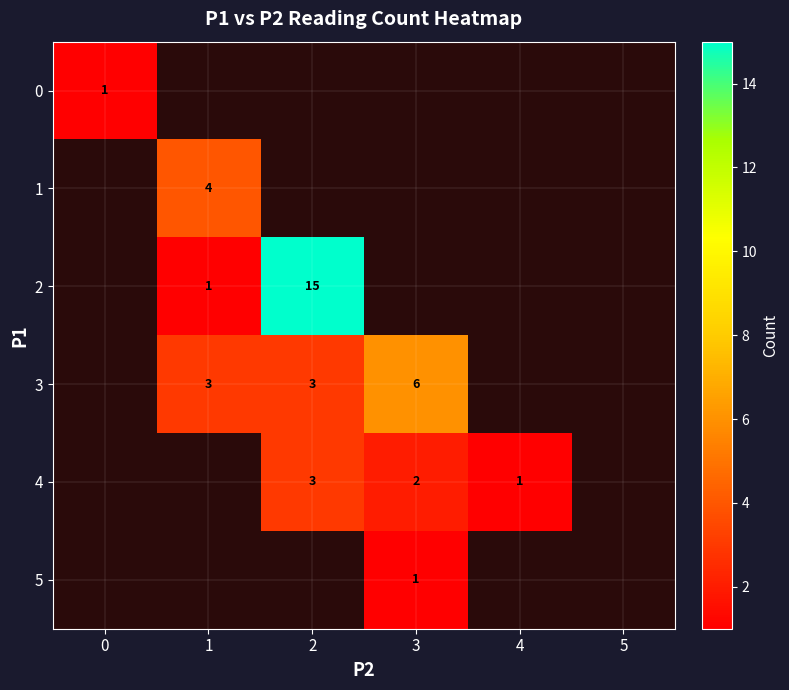

Is it true that 3 equals 3 at 2?

True